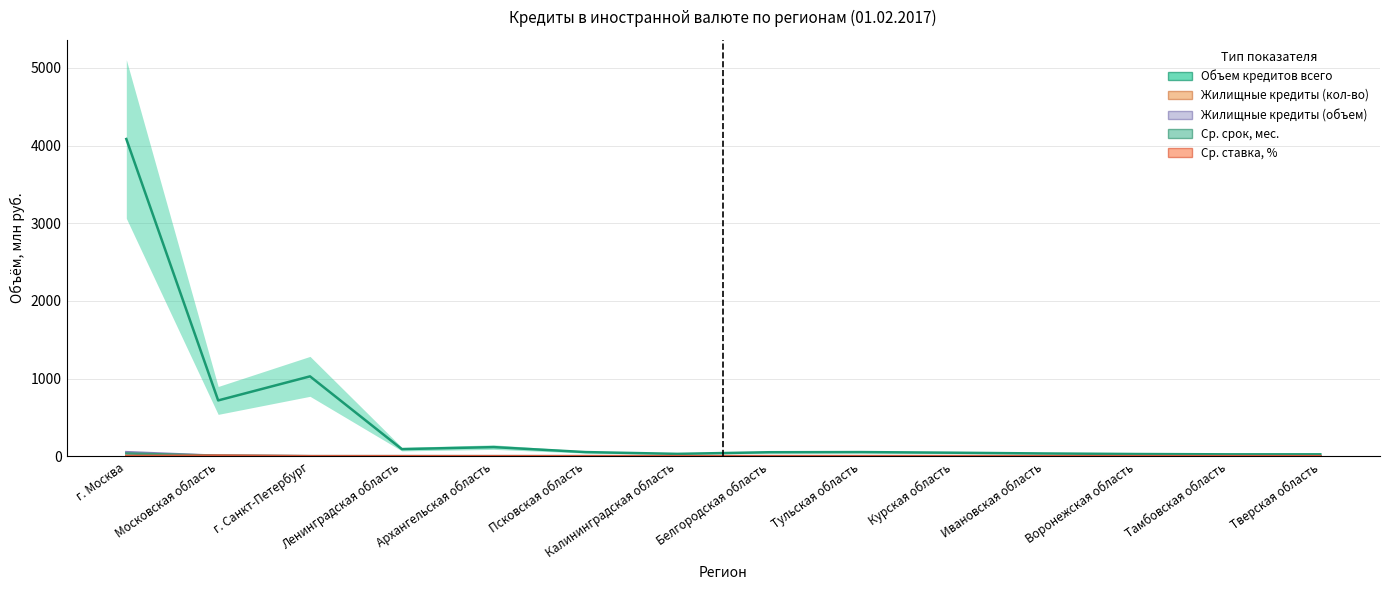

True or false: Ср. ставка, % and Жилищные кредиты (кол-во) intersect in this chart.

False